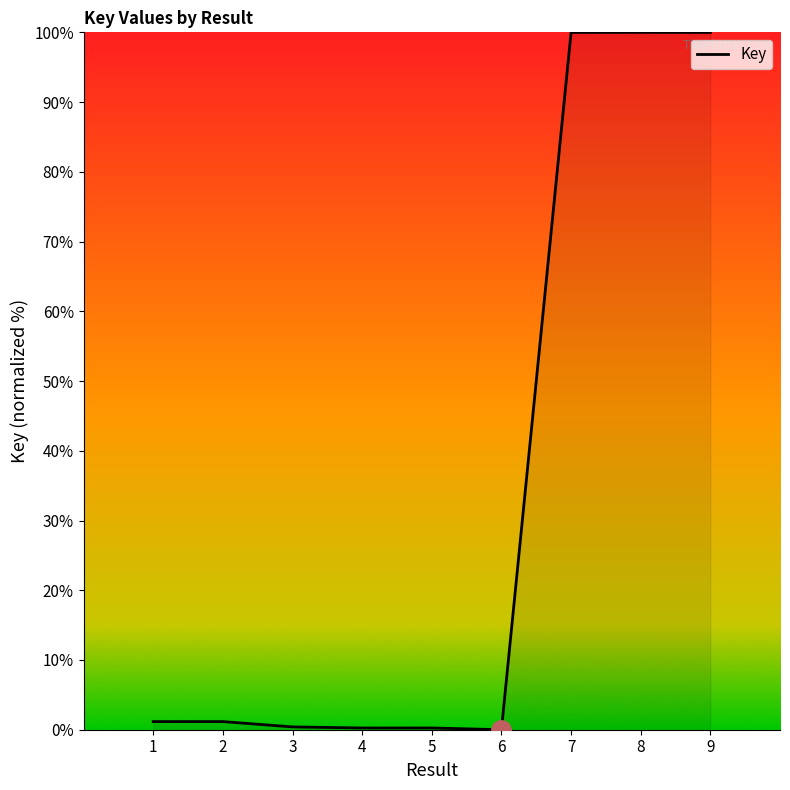

The value at 7 is 100.0. True or false?

True